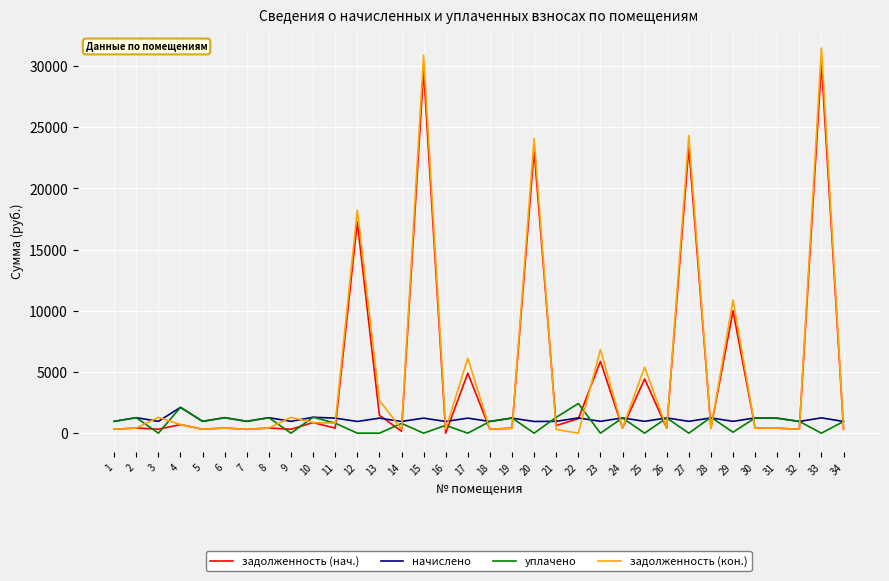

How many positive values does the задолженность (кон.) series have?

33